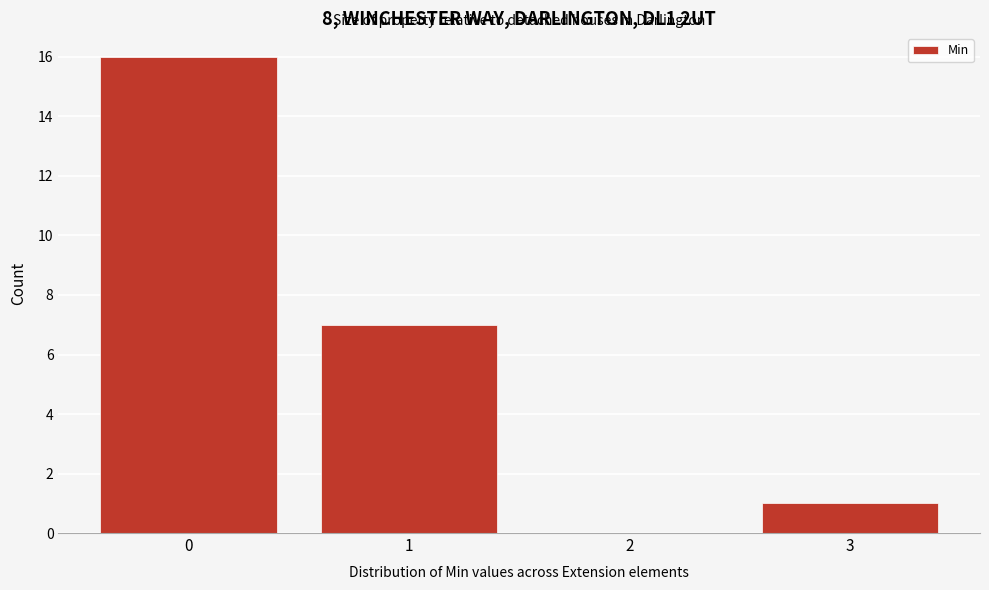

Reading left to right, extract all data points from this chart.

0=16	1=7	2=0	3=1